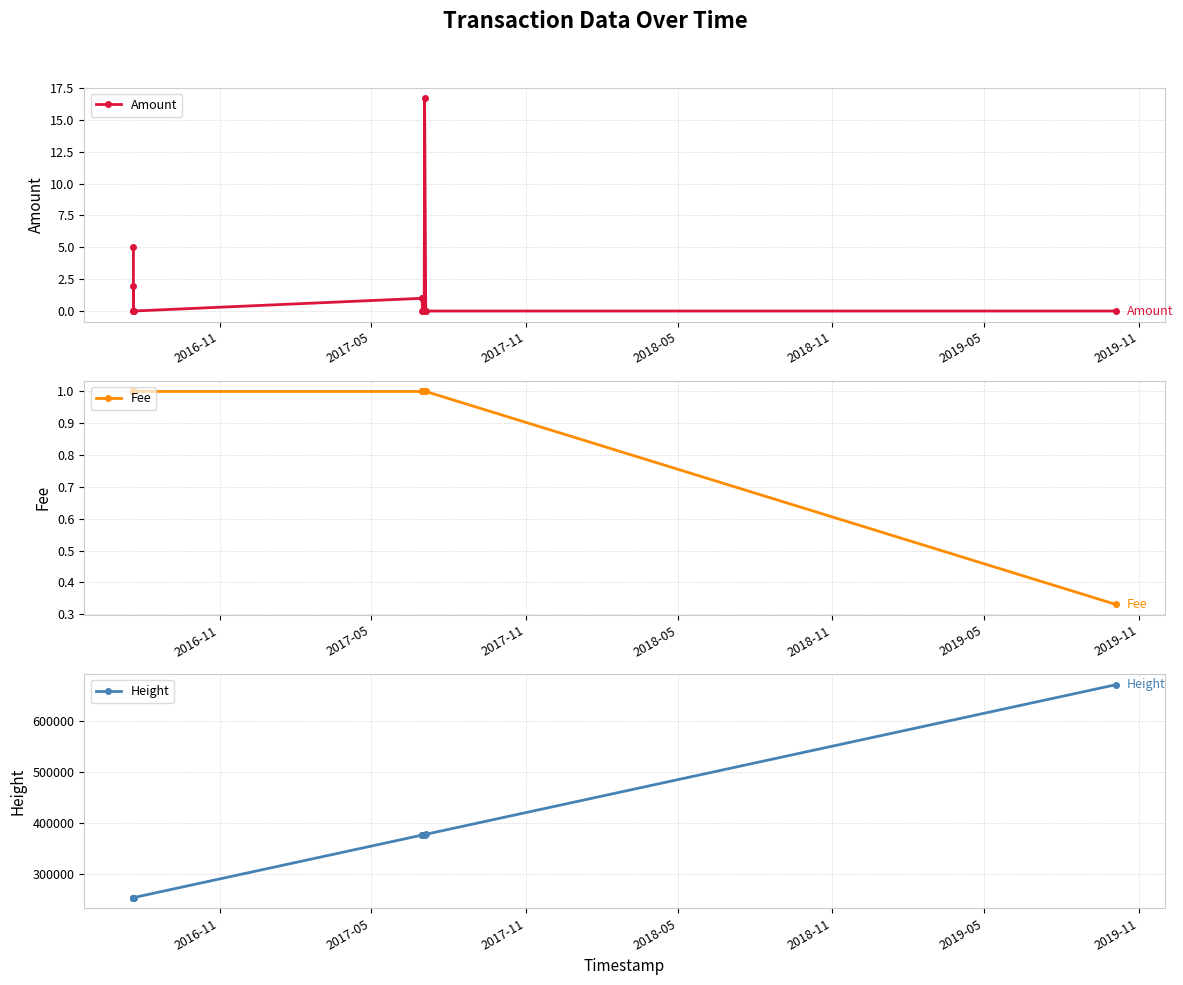

True or false: Amount and Height cross at least once.

False